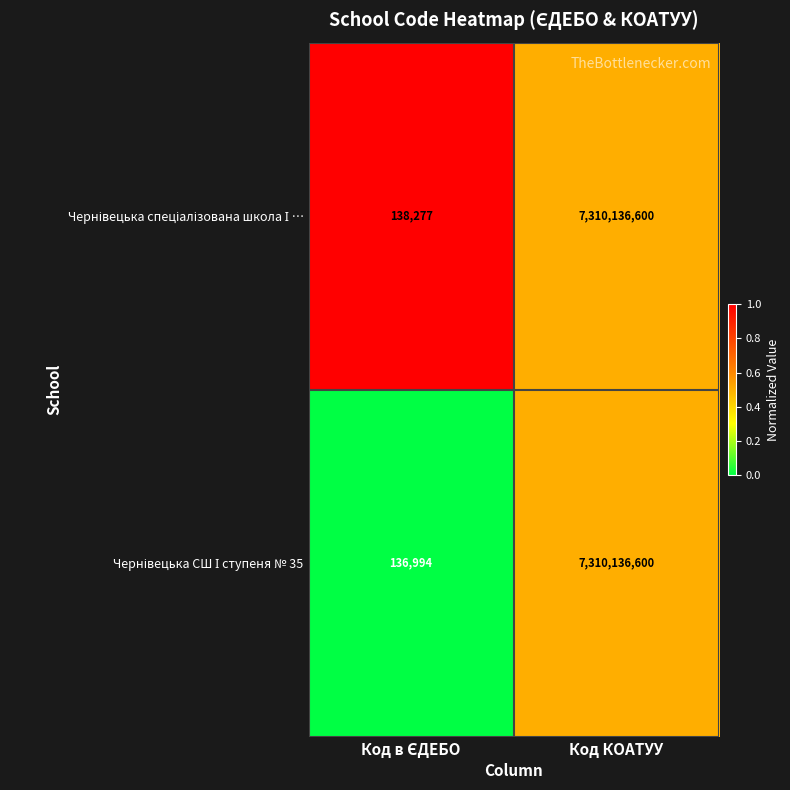

Count the number of data series in this chart.

2